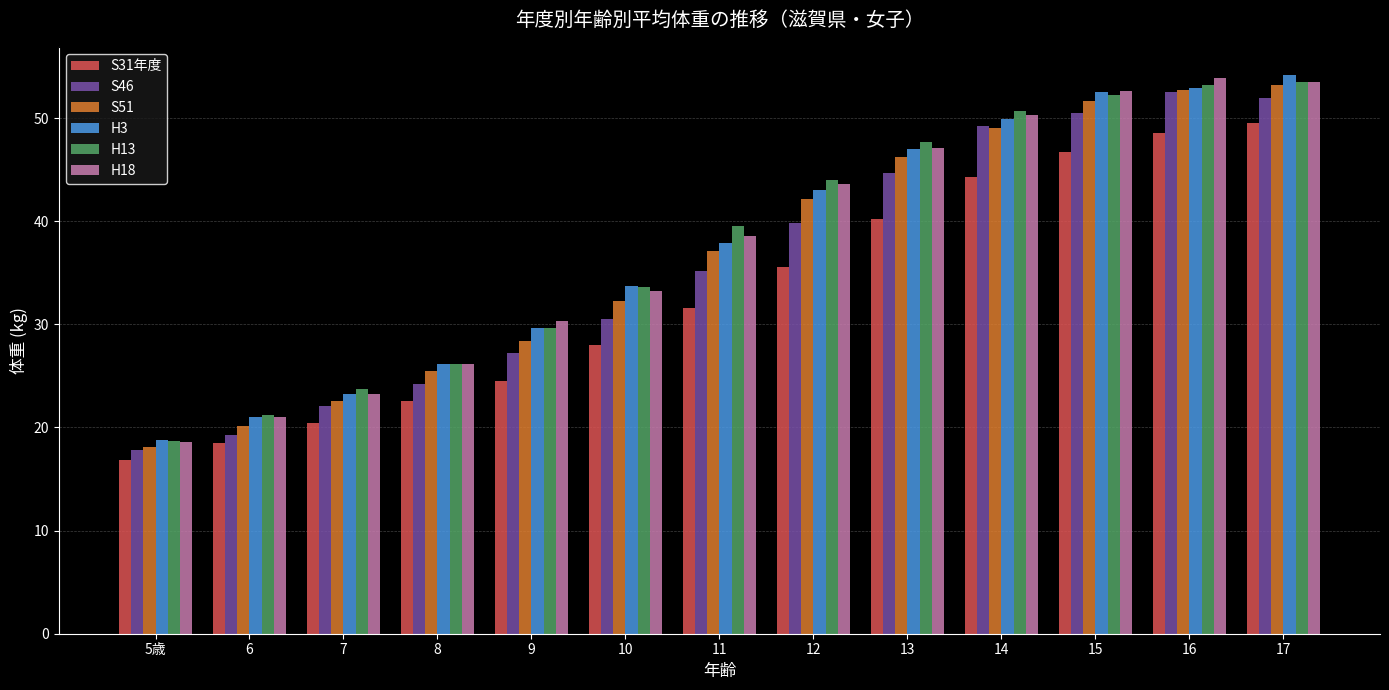

What is the difference between the highest and lowest values at 12?

8.4